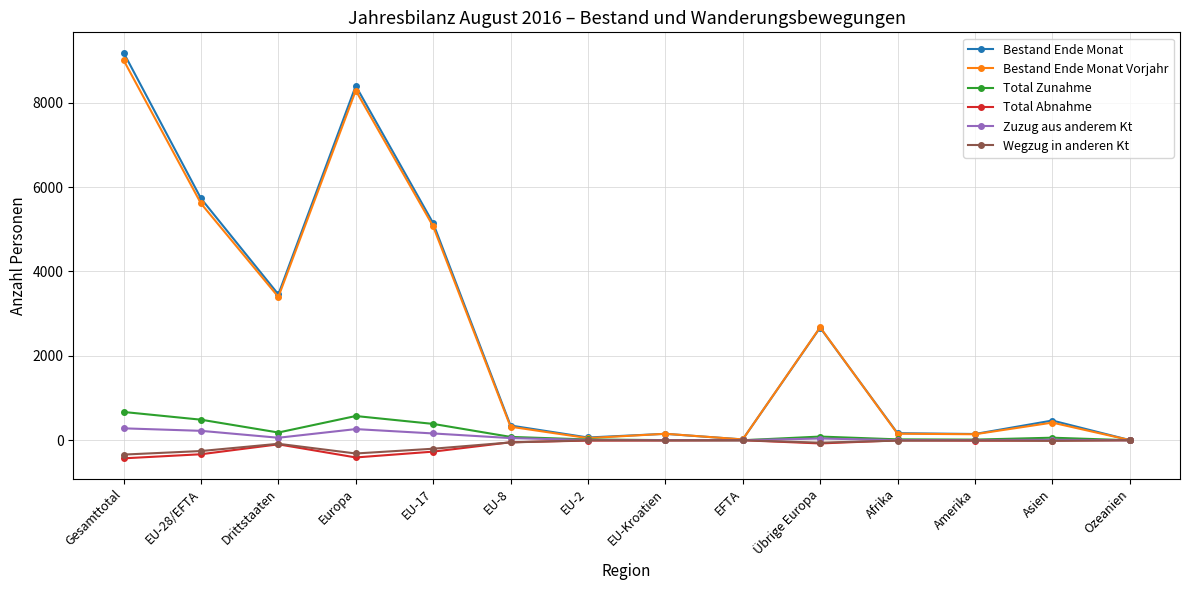

Which series changed the most between Gesamttotal and Ozeanien?

Bestand Ende Monat